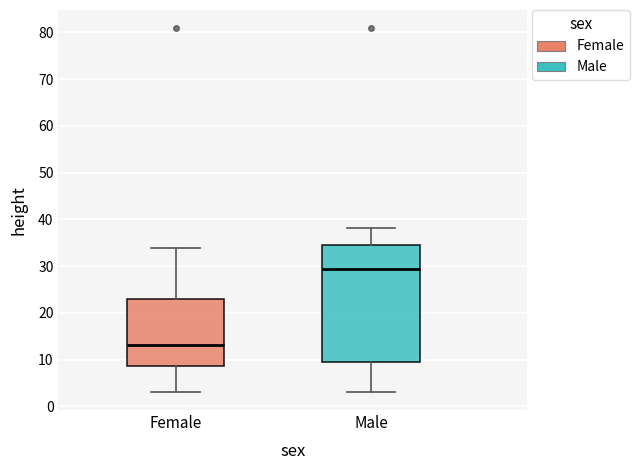

Which box has the lowest median line?

Female